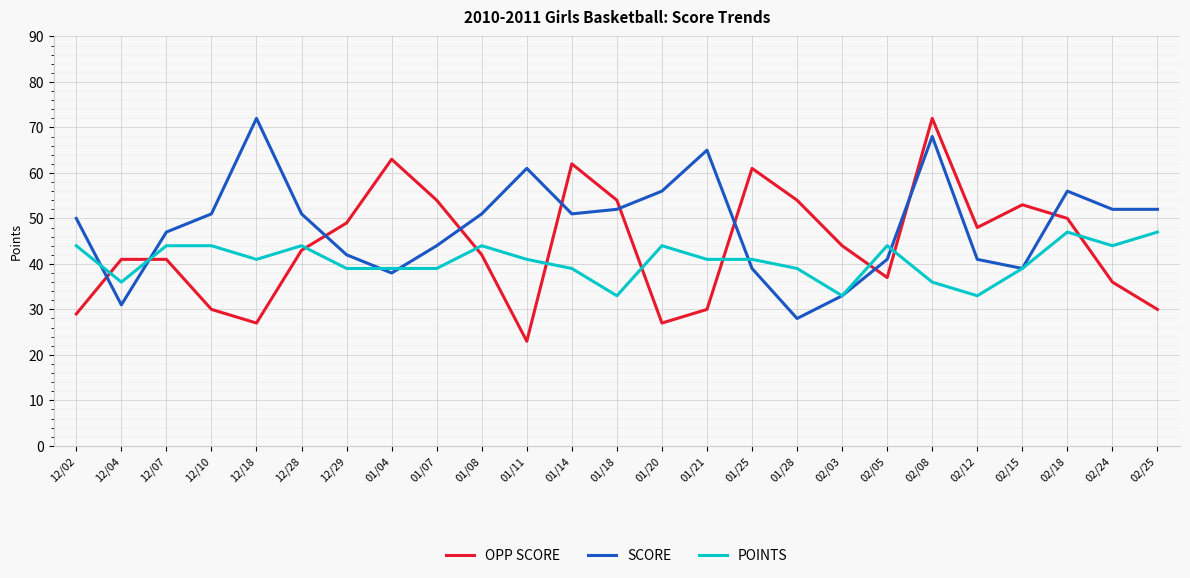

What position from the left is 01/04?

8